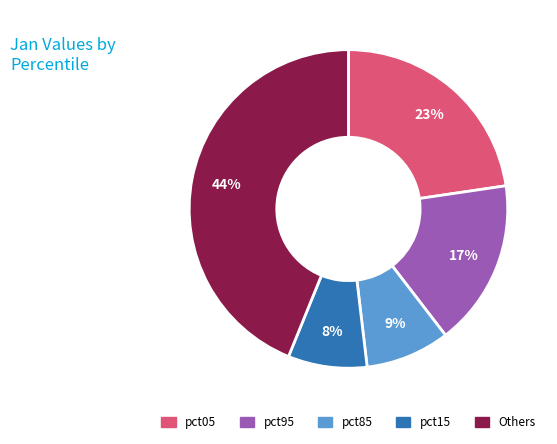

Is there a majority slice in this chart?

No